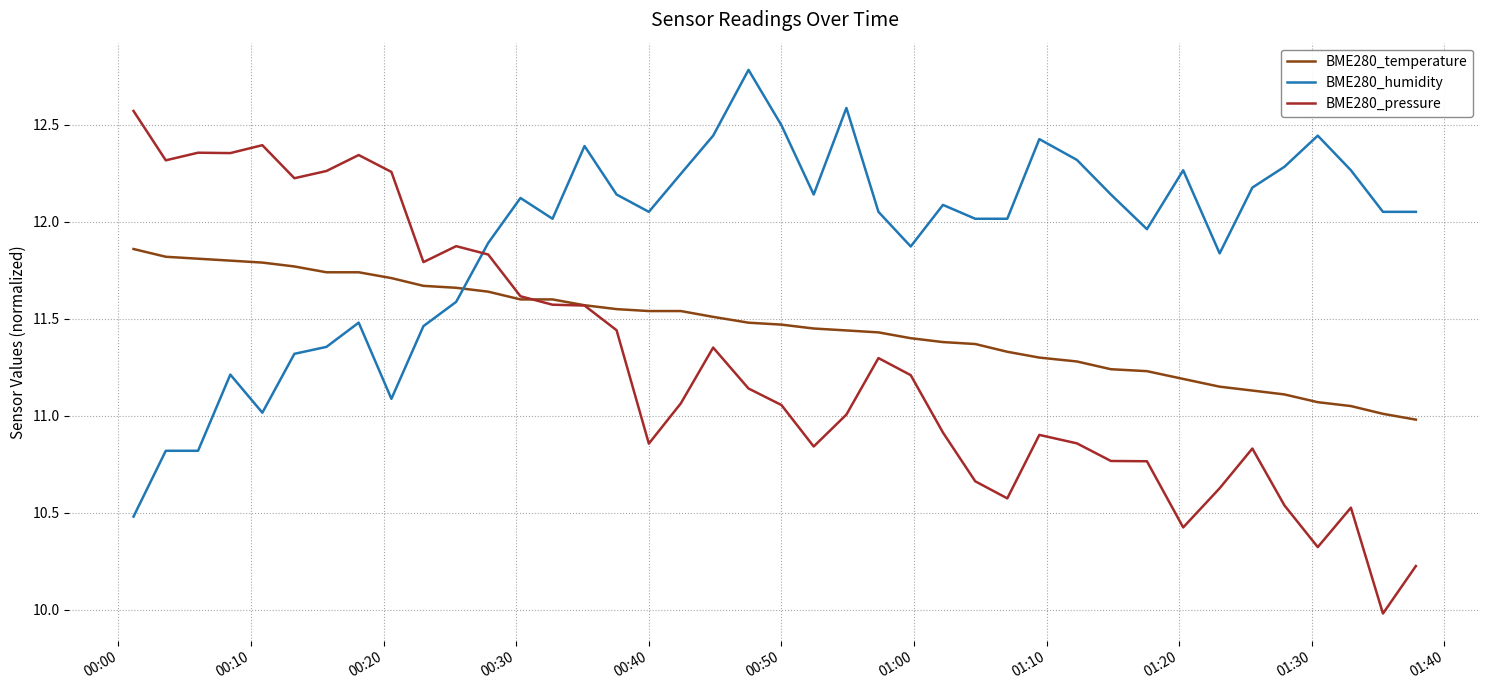

Rank the series by their average value, from highest to lowest.

BME280_humidity, BME280_temperature, BME280_pressure